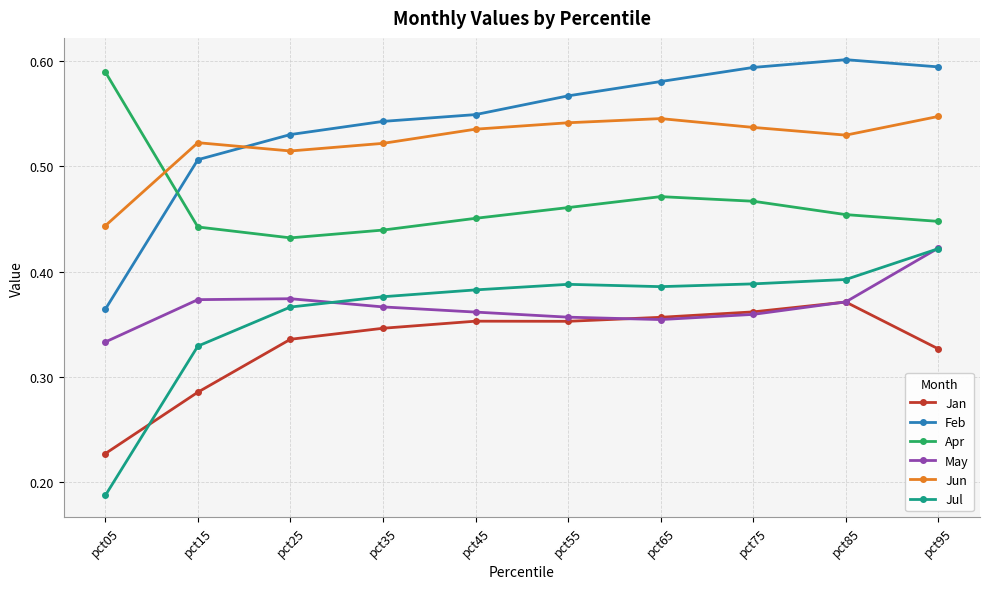

How many series are shown in this chart?

6